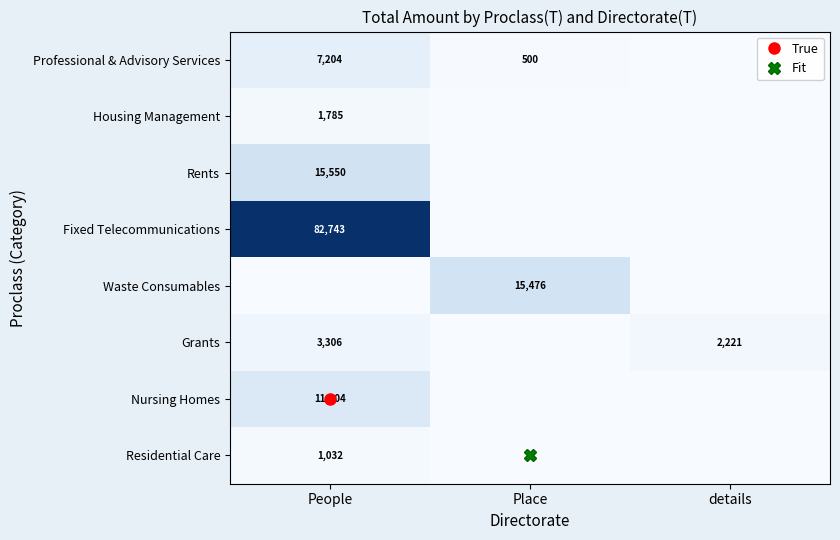

List the series in order of their peak value, lowest first.

Residential Care, Housing Management, Grants, Professional & Advisory Services, Nursing Homes, Waste Consumables, Rents, Fixed Telecommunications